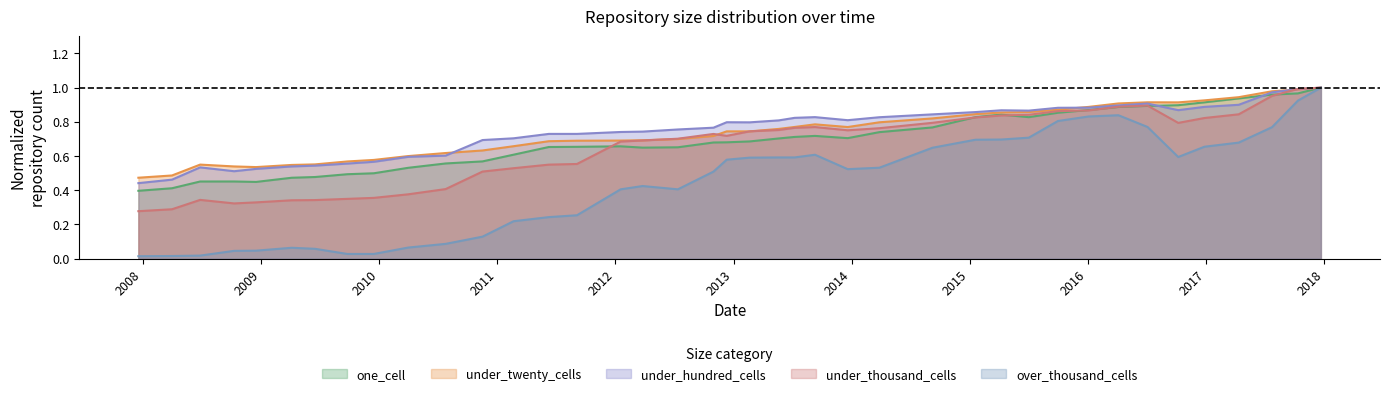

What is the value of the under_twenty_cells point at the 2nd from the left?

0.5